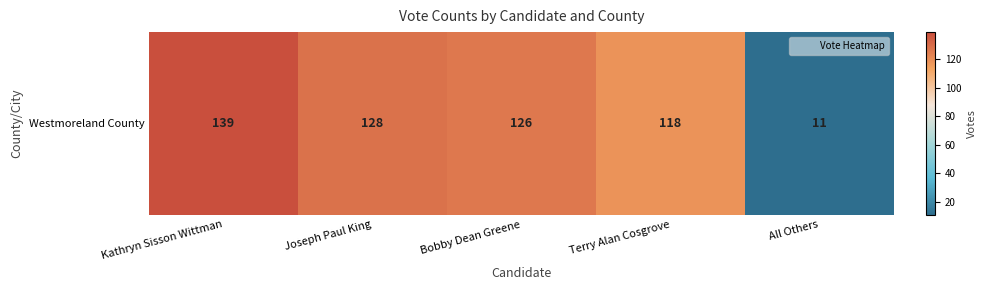

What is the minimum value shown in the chart?

11